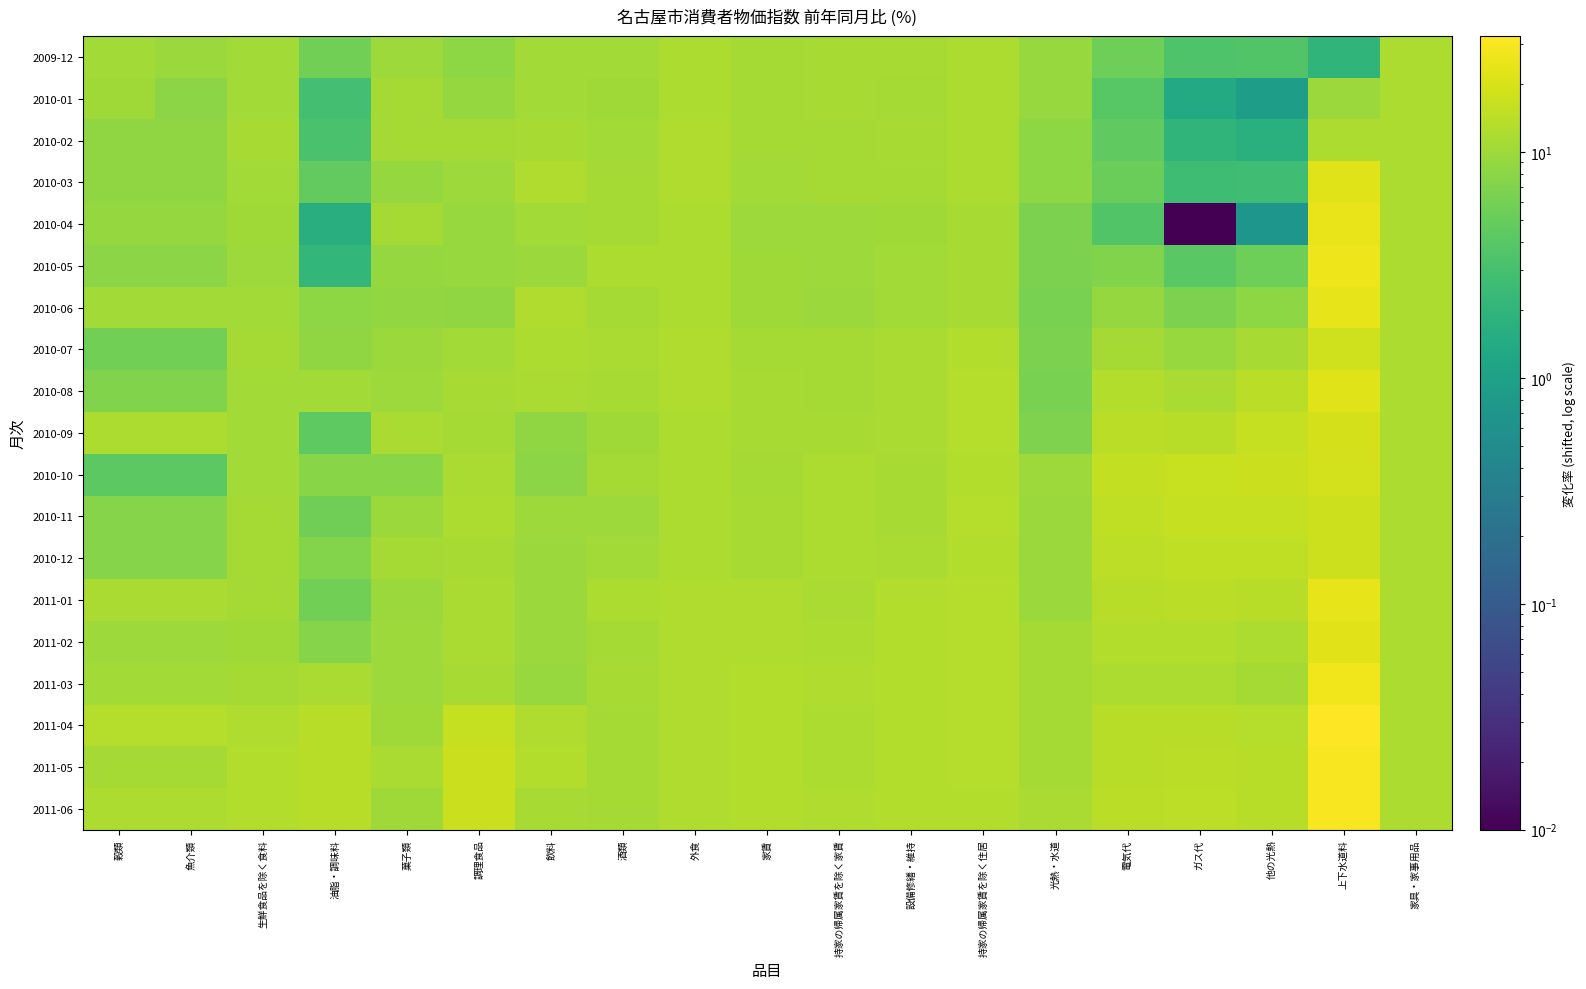

At how many categories does at least one series exceed 19?

1